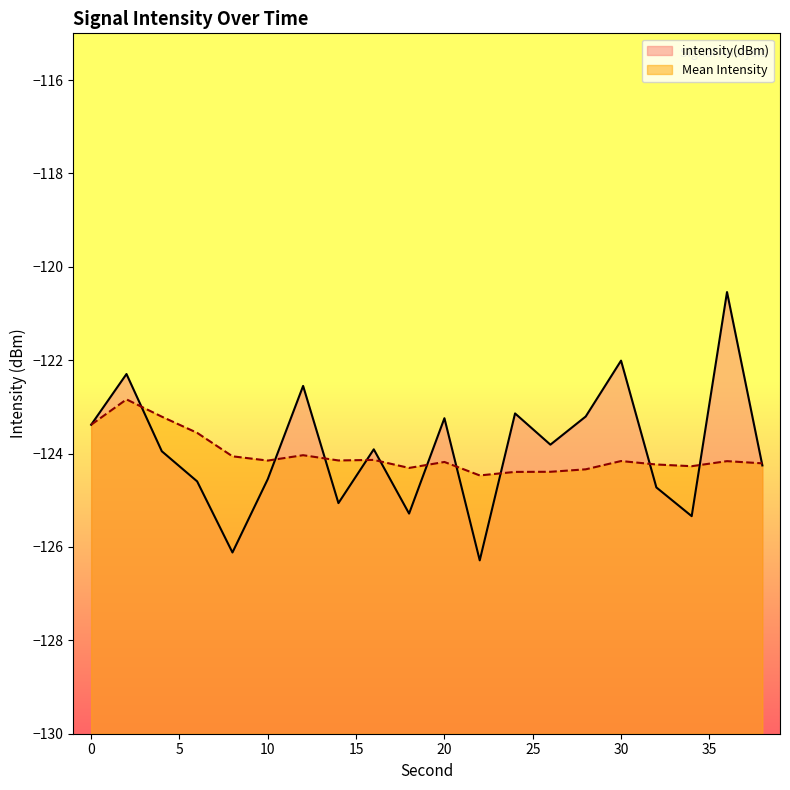

In intensity(dBm), how many points are higher than both neighbors (excluding endpoints)?

7